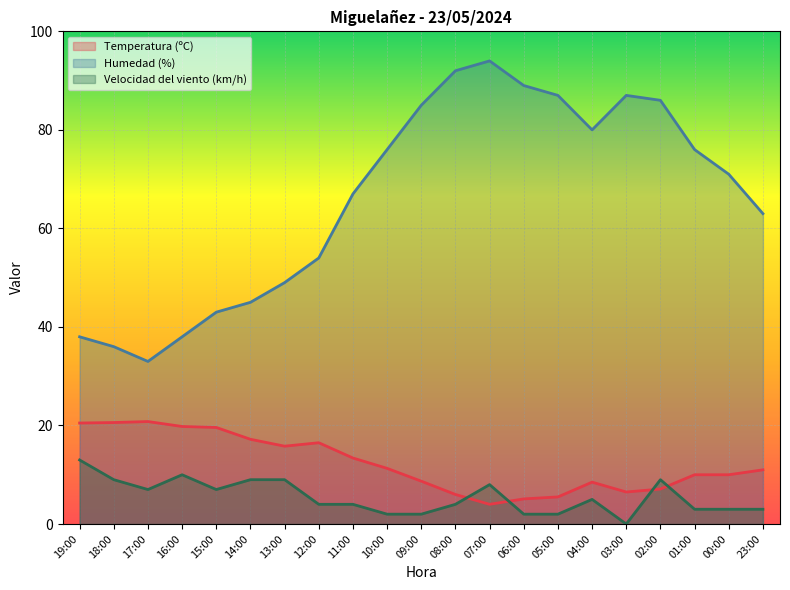

Rank the series at 00:00 from lowest to highest value.

Velocidad del viento (km/h), Temperatura (ºC), Humedad (%)